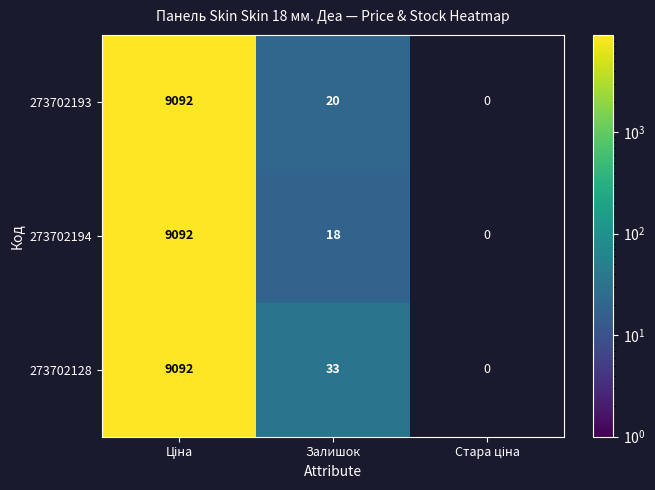

Which has a higher value, Залишок or Ціна?

Ціна